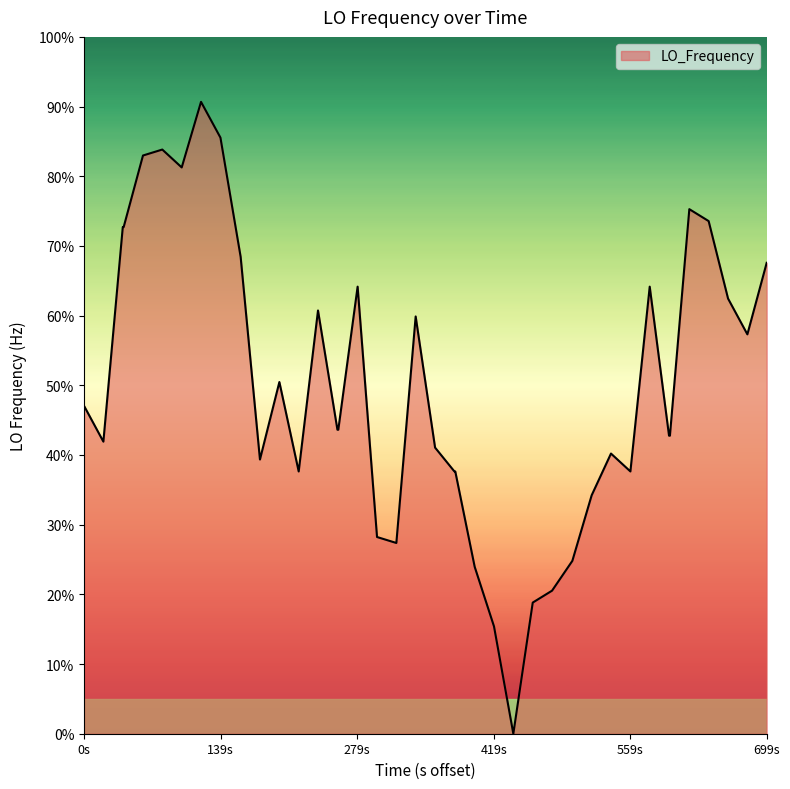

What is the difference between the maximum and minimum values?

90.7